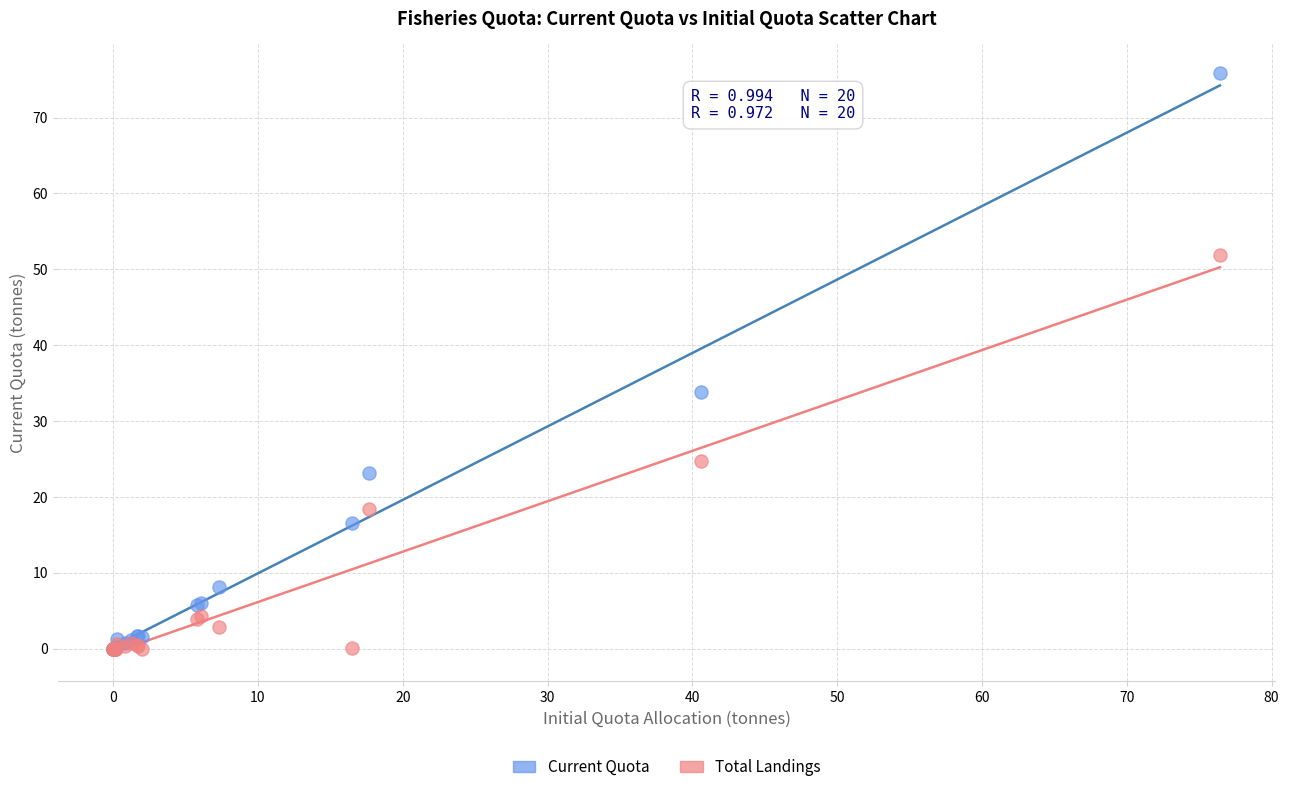

Which series has the largest Y range (max minus min)?

Current Quota